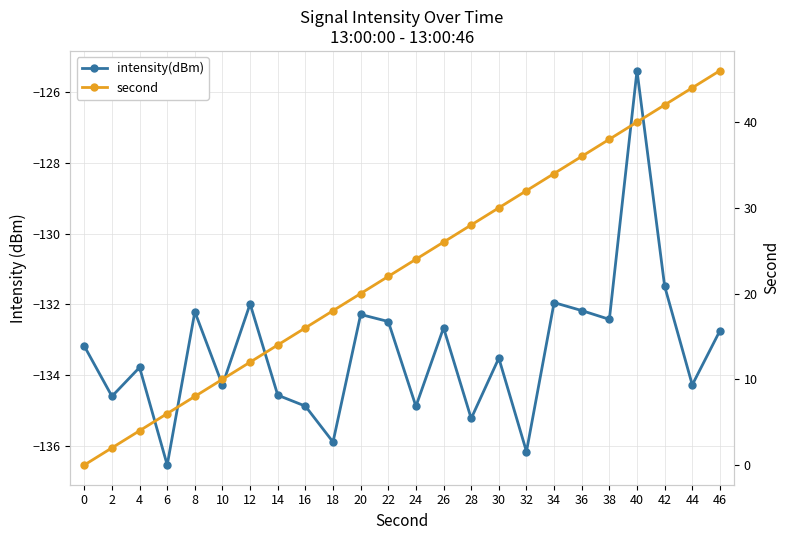

True or false: second has a value of 18.7 at 36.

False